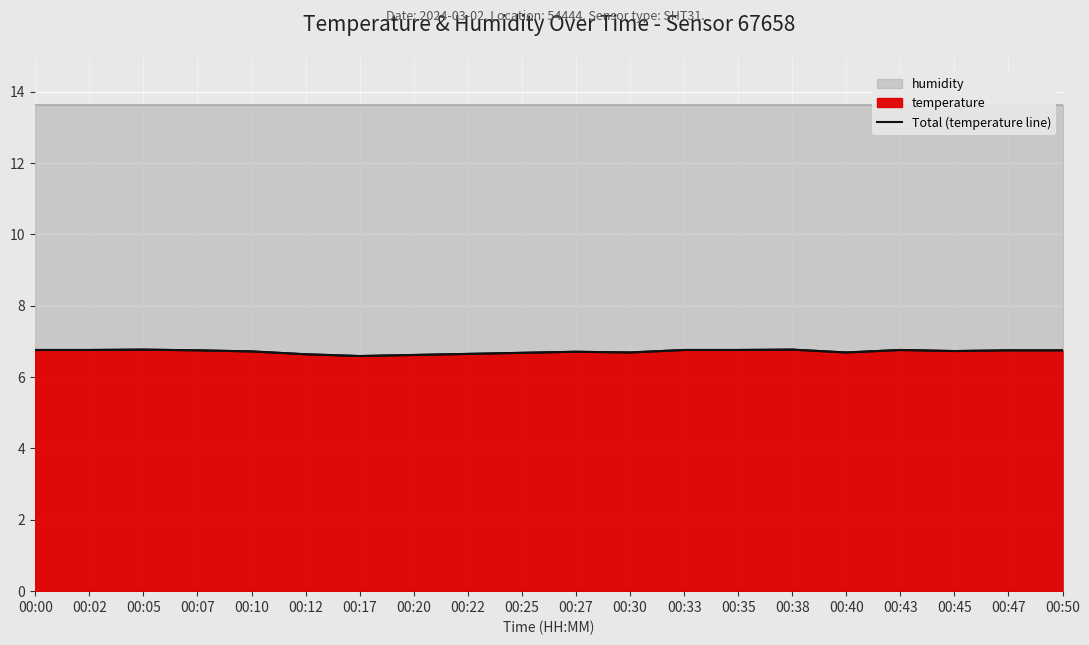

Reading left to right, list all the values displayed in this chart.

00:00=6.8	00:02=6.8	00:05=6.8	00:07=6.8	00:10=6.7	00:12=6.6	00:17=6.6	00:20=6.6	00:22=6.7	00:25=6.7	00:27=6.7	00:30=6.7	00:33=6.8	00:35=6.8	00:38=6.8	00:40=6.7	00:43=6.8	00:45=6.7	00:47=6.8	00:50=6.8